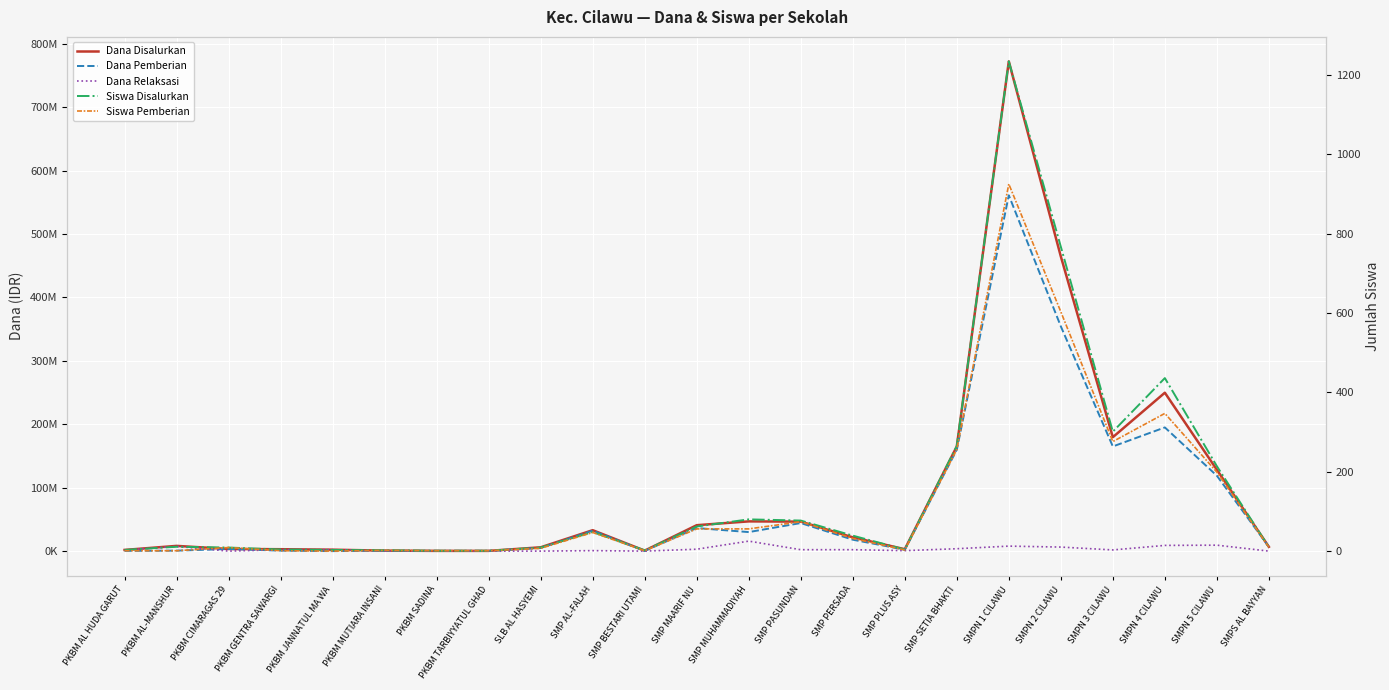

How many data points in Dana Relaksasi are less than 2250000?

11